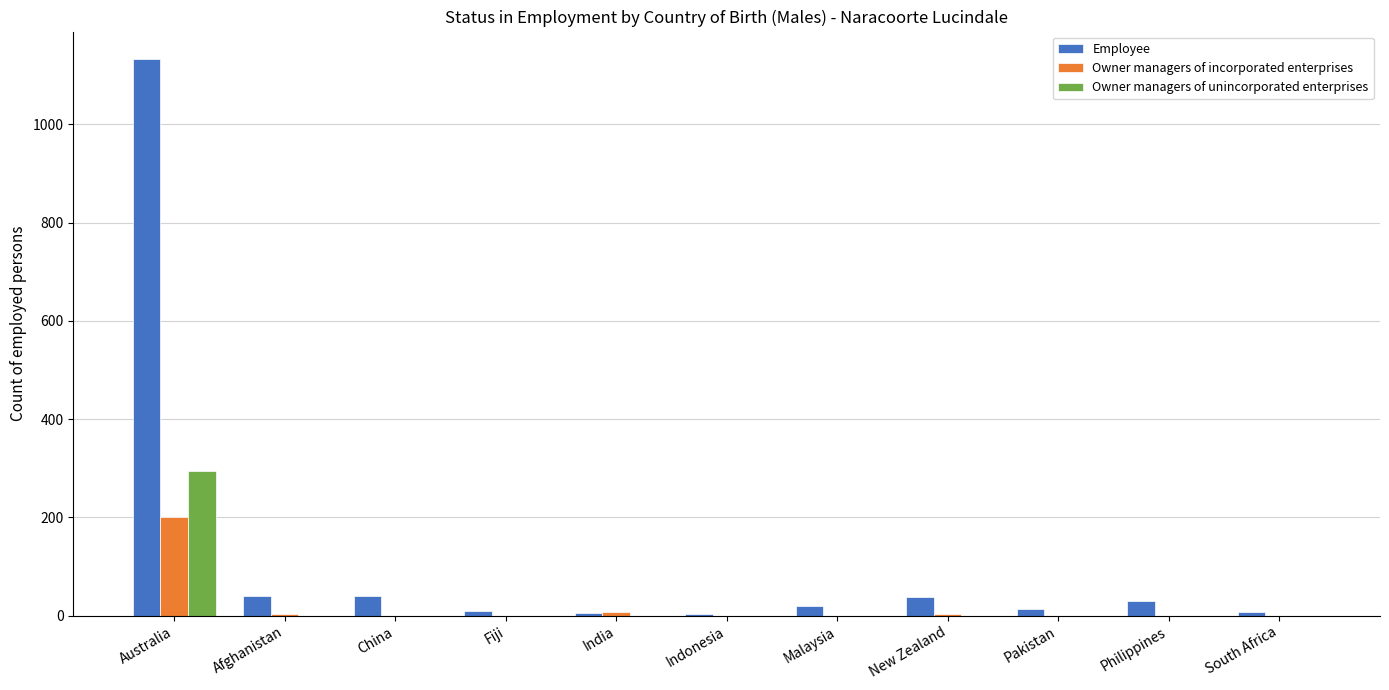

What are all the series names shown in the legend?

Employee, Owner managers of incorporated enterprises, Owner managers of unincorporated enterprises